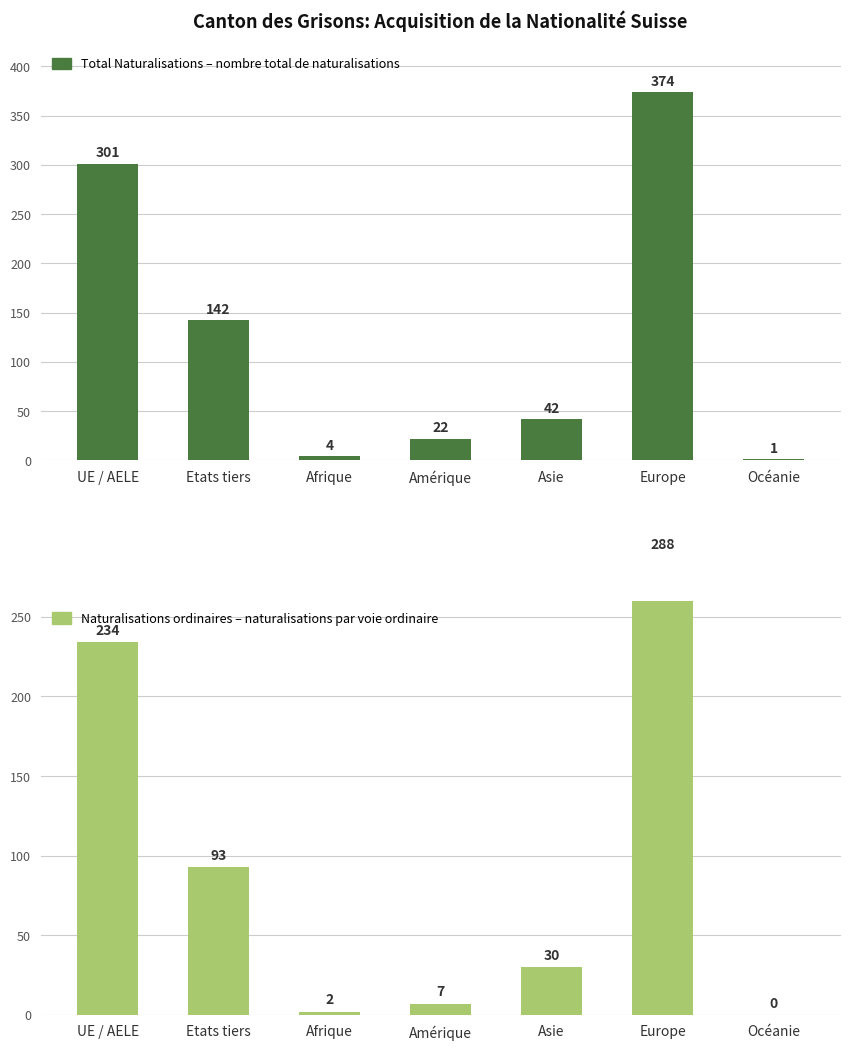

Is the value of Naturalisations ordinaires at Asie greater than the value of Total Naturalisations at Europe?

No